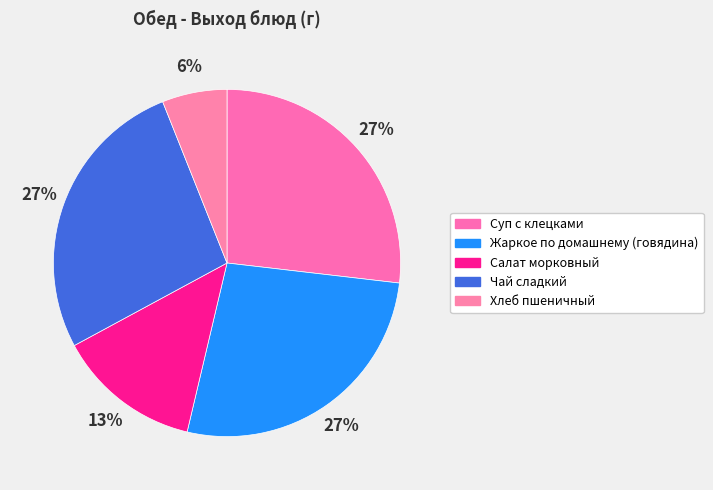

To the nearest percent, what portion does Салат морковный represent?

13%